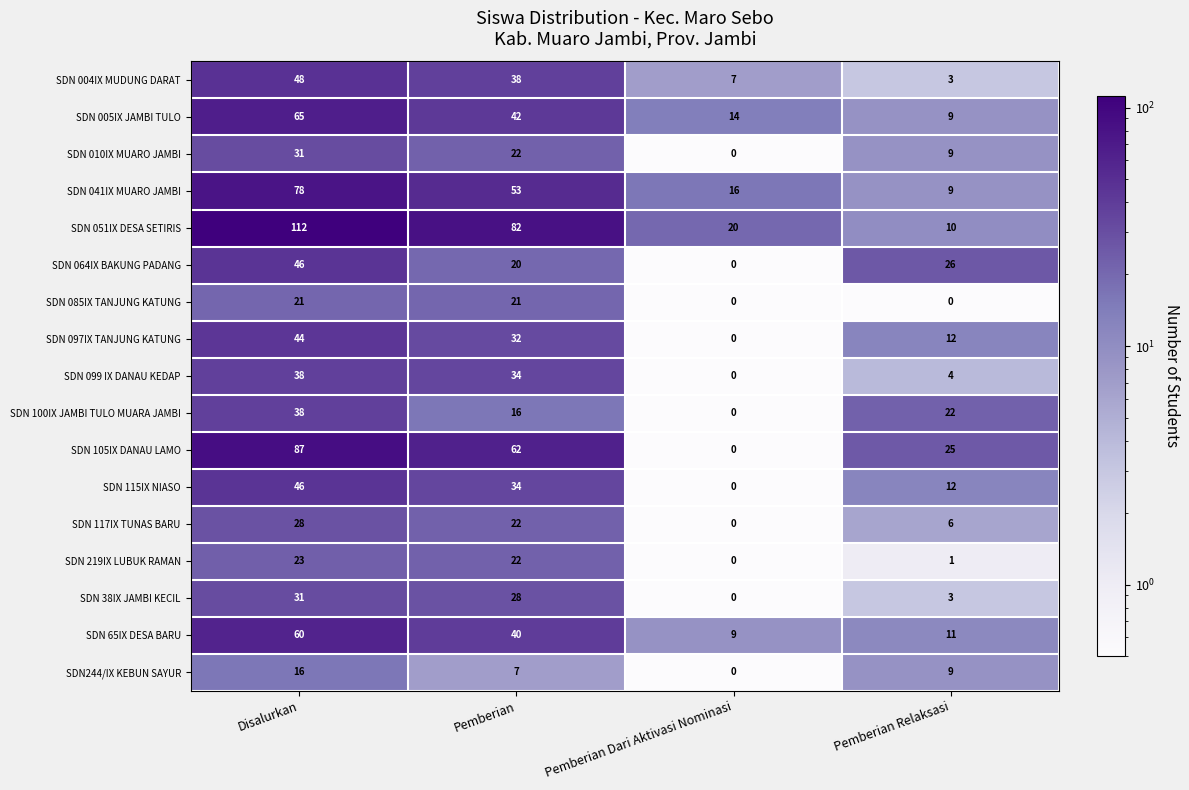

Which series has the widest spread of values?

SDN 051IX DESA SETIRIS